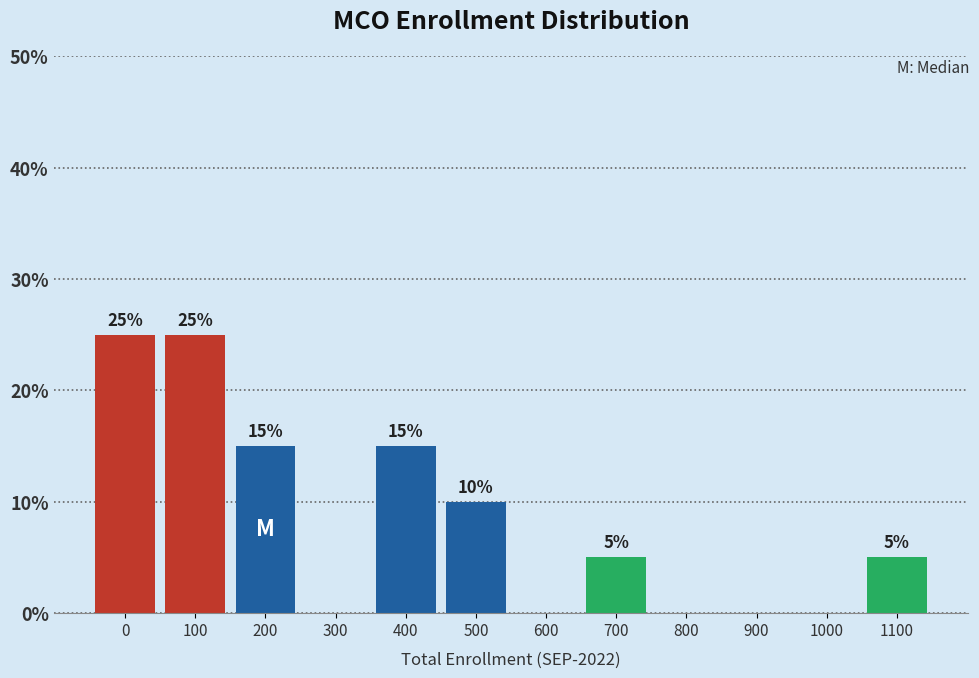

Reading right to left, extract all data points from this chart.

1100=5	1000=0	900=0	800=0	700=5	600=0	500=10	400=15	300=0	200=15	100=25	0=25